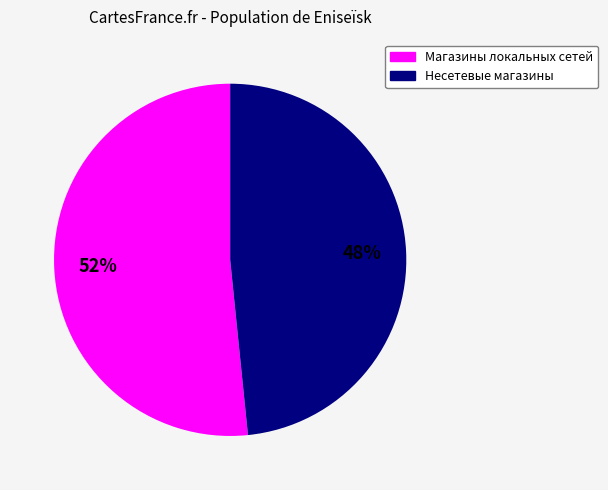

To the nearest percent, what is the average slice percentage?

50%